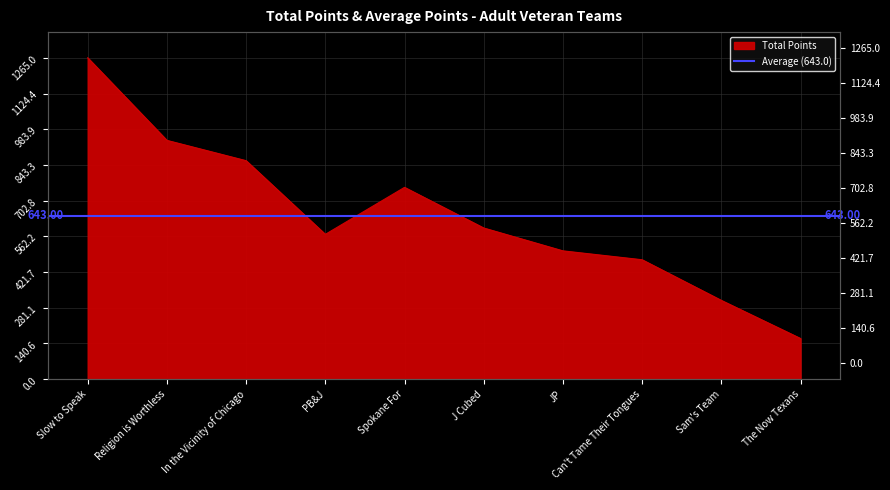

The value at Religion is Worthless is 1409. True or false?

False